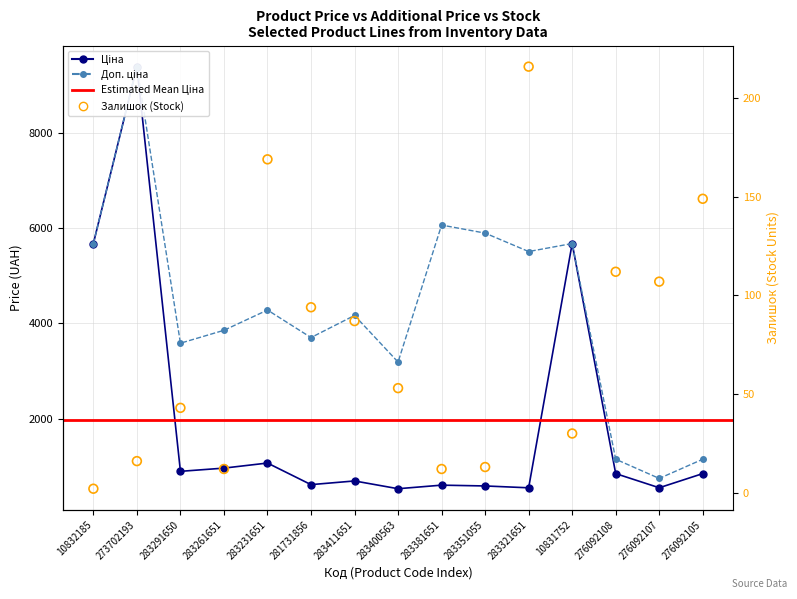

Which series has the largest Y range (max minus min)?

Ціна